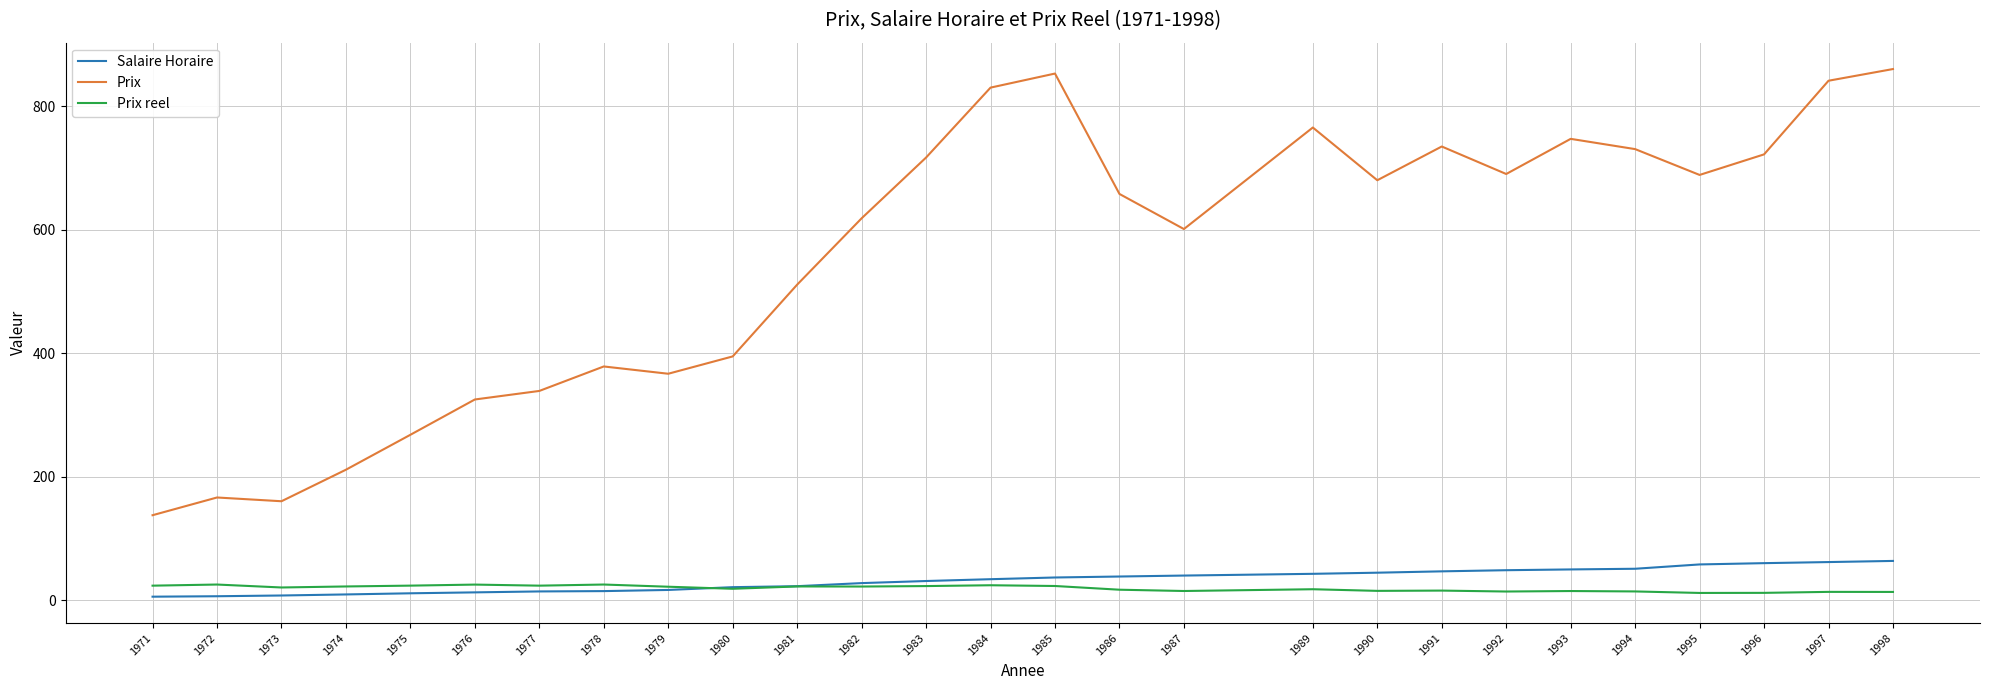

Is the value of Prix reel at 1994 greater than the value of Prix at 1981?

No